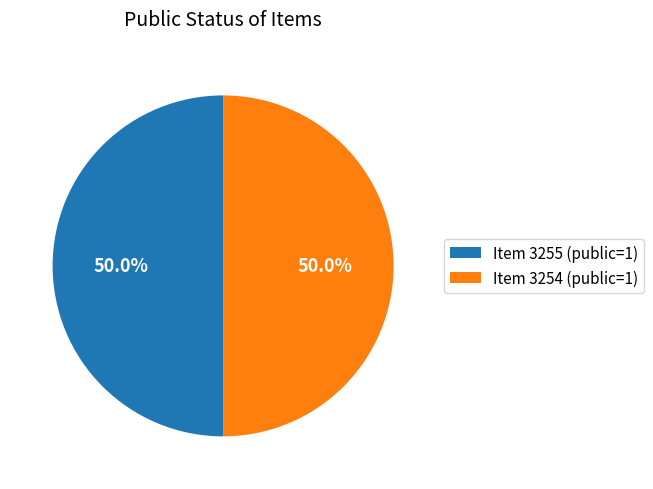

To the nearest percent, what is the combined percentage of Item 3255 and Item 3254?

100%